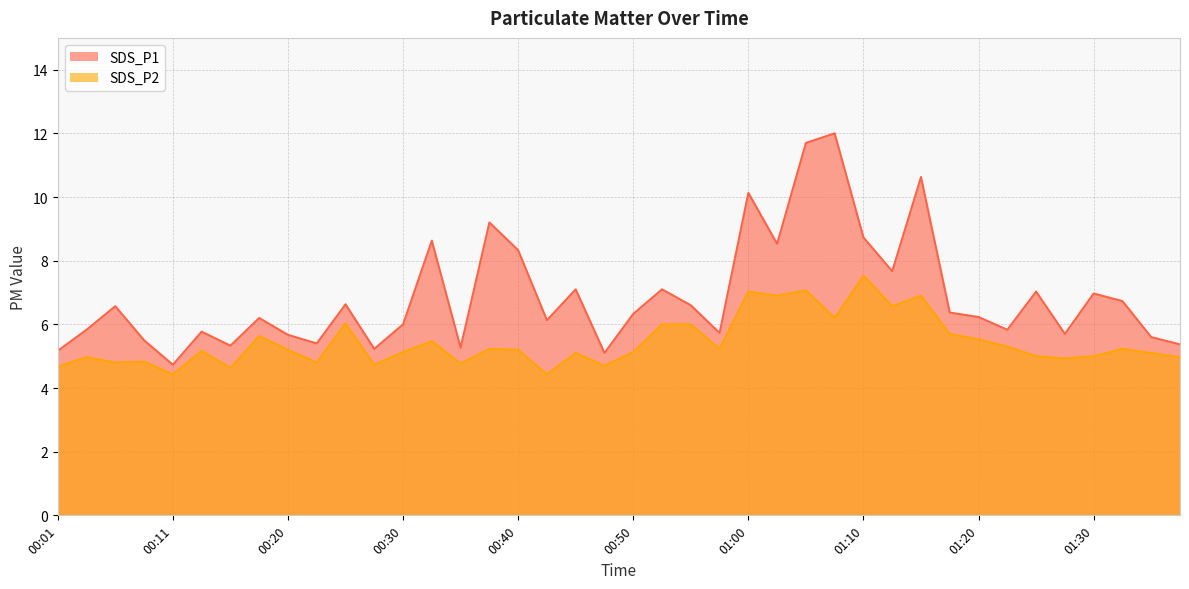

Reading left to right, list all the values displayed in this chart.

SDS_P1: 5.2	5.8	6.6	5.5	4.7	5.8	5.3	6.2	5.7	5.4	6.6	5.2	6.0	8.6	5.3	9.2	8.3	6.1	7.1	5.1	6.3	7.1	6.6	5.7	10.1	8.5	11.7	12.0	8.7	7.7	10.6	6.4	6.2	5.8	7.0	5.7	7.0	6.7	5.6	5.4
SDS_P2: 4.7	5.0	4.8	4.8	4.4	5.2	4.6	5.6	5.2	4.8	6.0	4.7	5.1	5.5	4.8	5.2	5.2	4.4	5.1	4.7	5.1	6.0	6.0	5.2	7.0	6.9	7.1	6.2	7.5	6.6	6.9	5.7	5.5	5.3	5.0	4.9	5.0	5.2	5.1	5.0